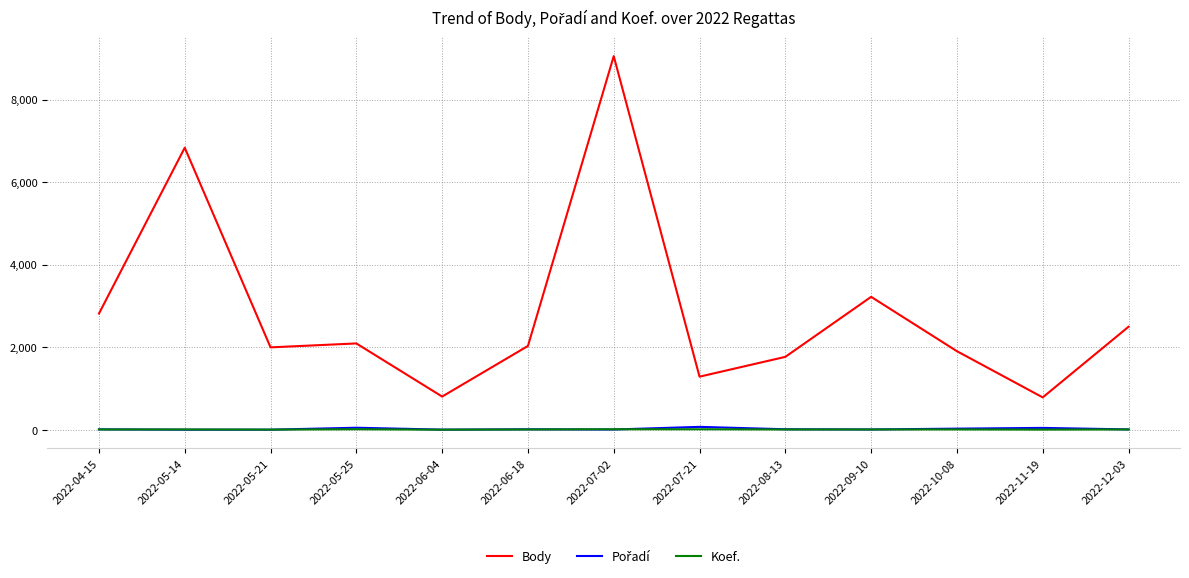

True or false: Koef. has a value of 7 at 2022-06-18.

True